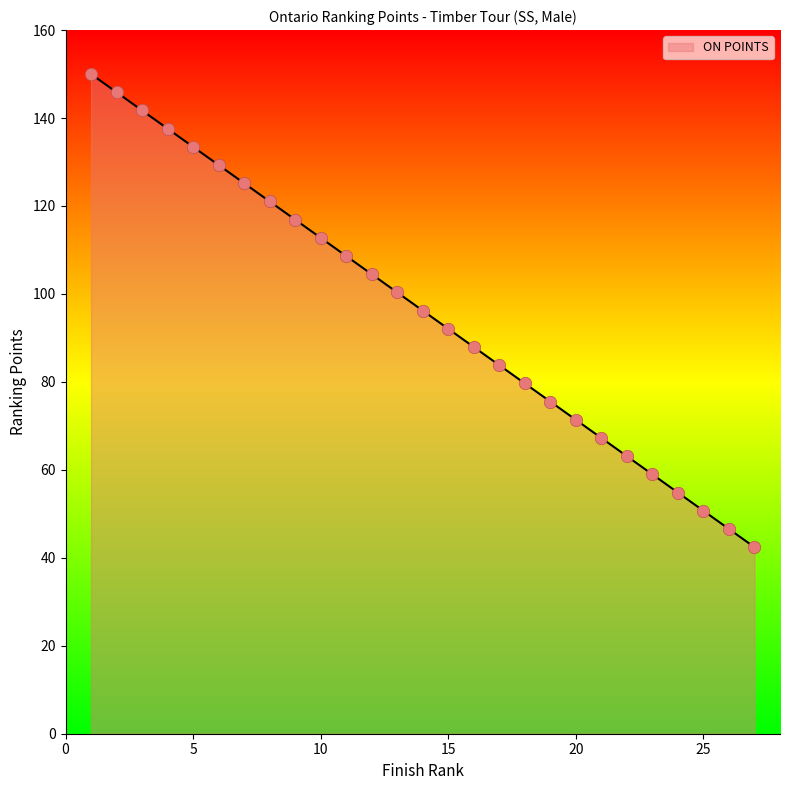

What is the greatest value displayed?

150.0